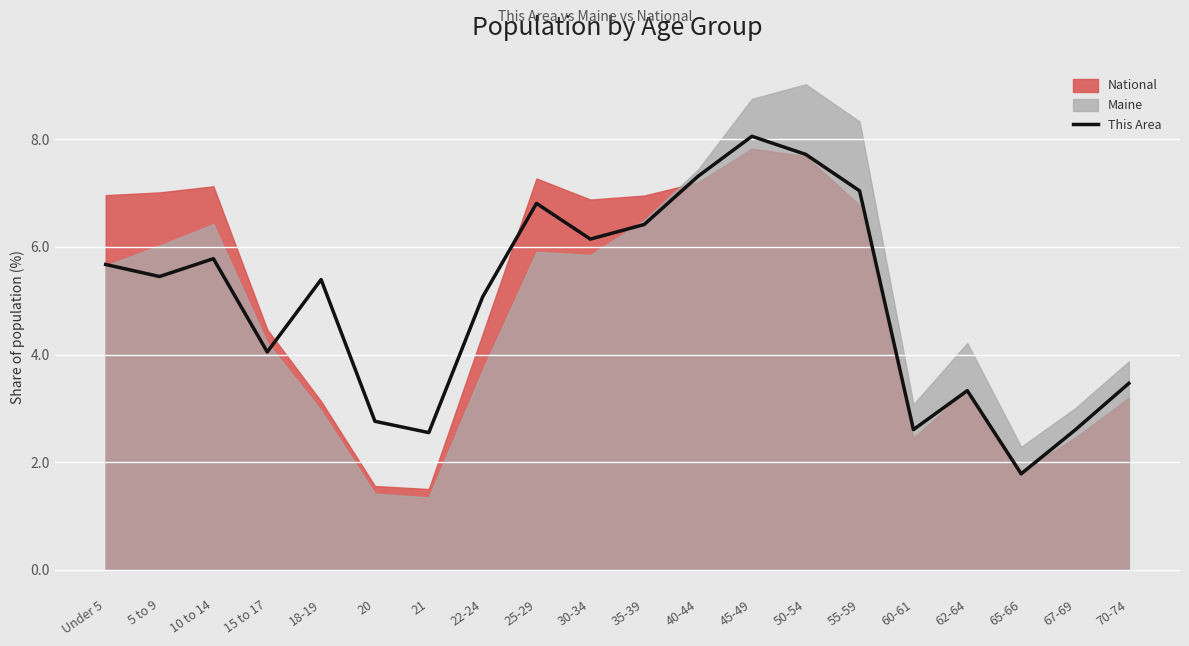

What is the difference between the values at 10 to 14 and 15 to 17?

1.7